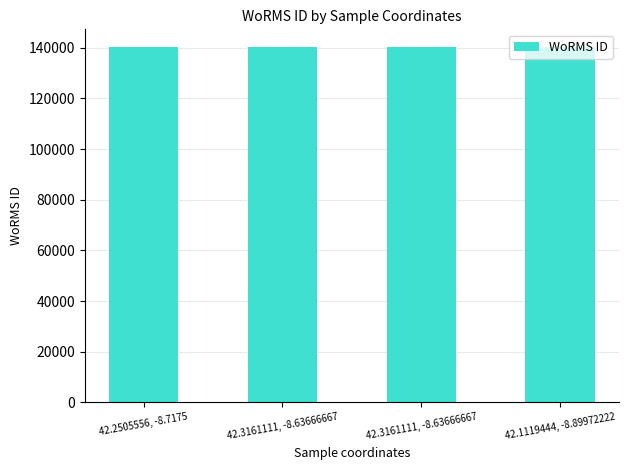

Reading right to left, what are all the values shown in this chart?

140264	140263	140262	140261